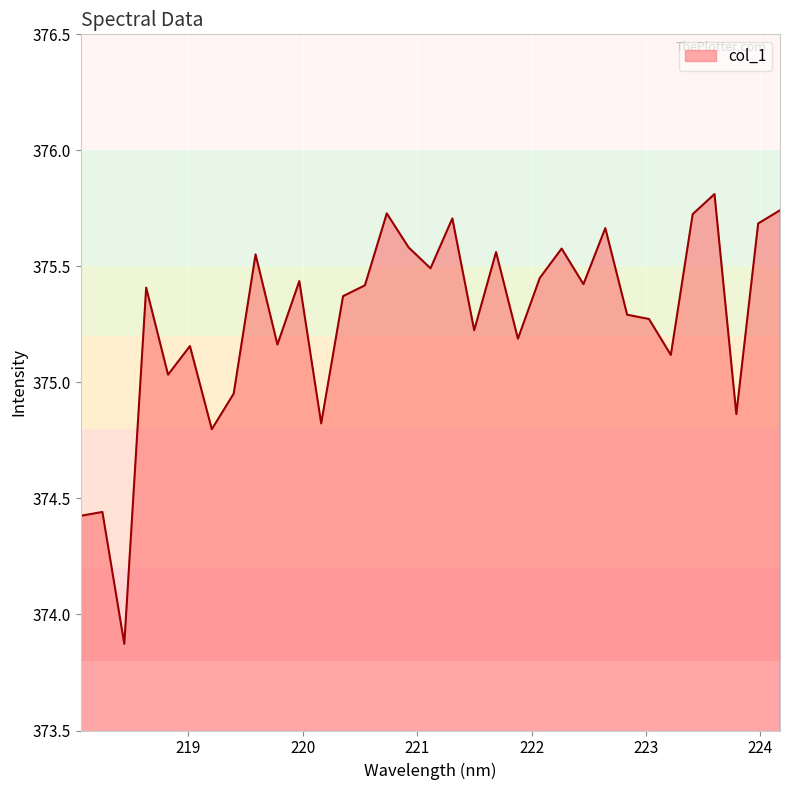

What is the difference between the maximum and minimum values?

1.9